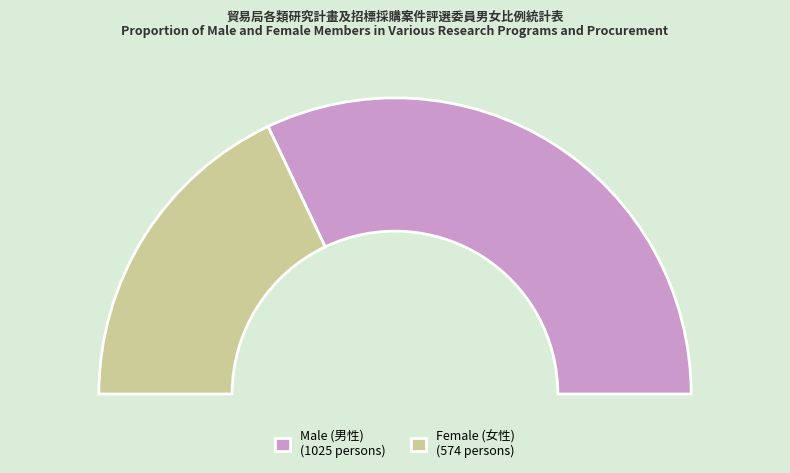

Which slice is the smallest?

107年(2018)